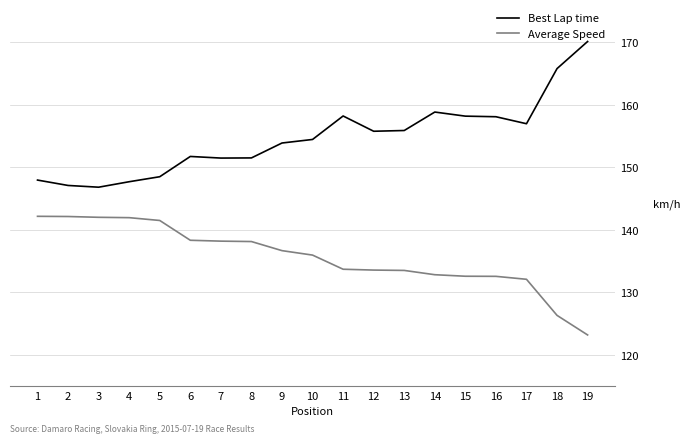

At how many categories does at least one series exceed 146?

19